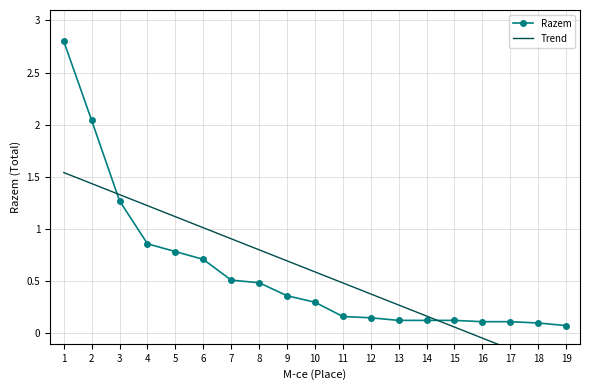

The Razem series shows 0.1 at 18. True or false?

True